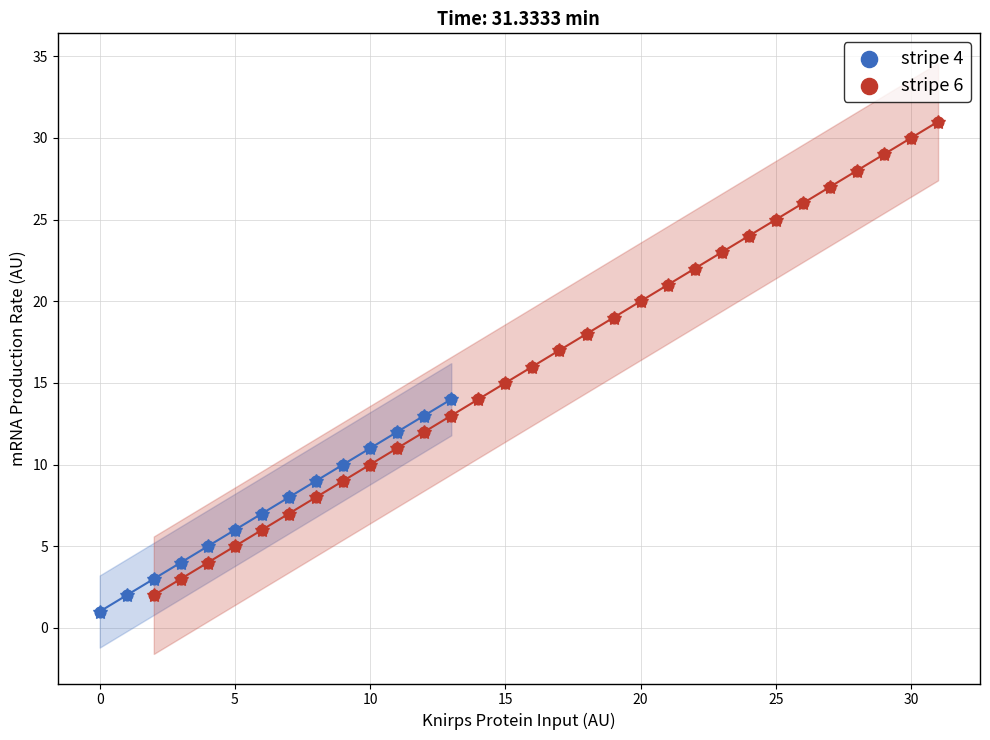

Which series contains the highest Y value?

stripe 6